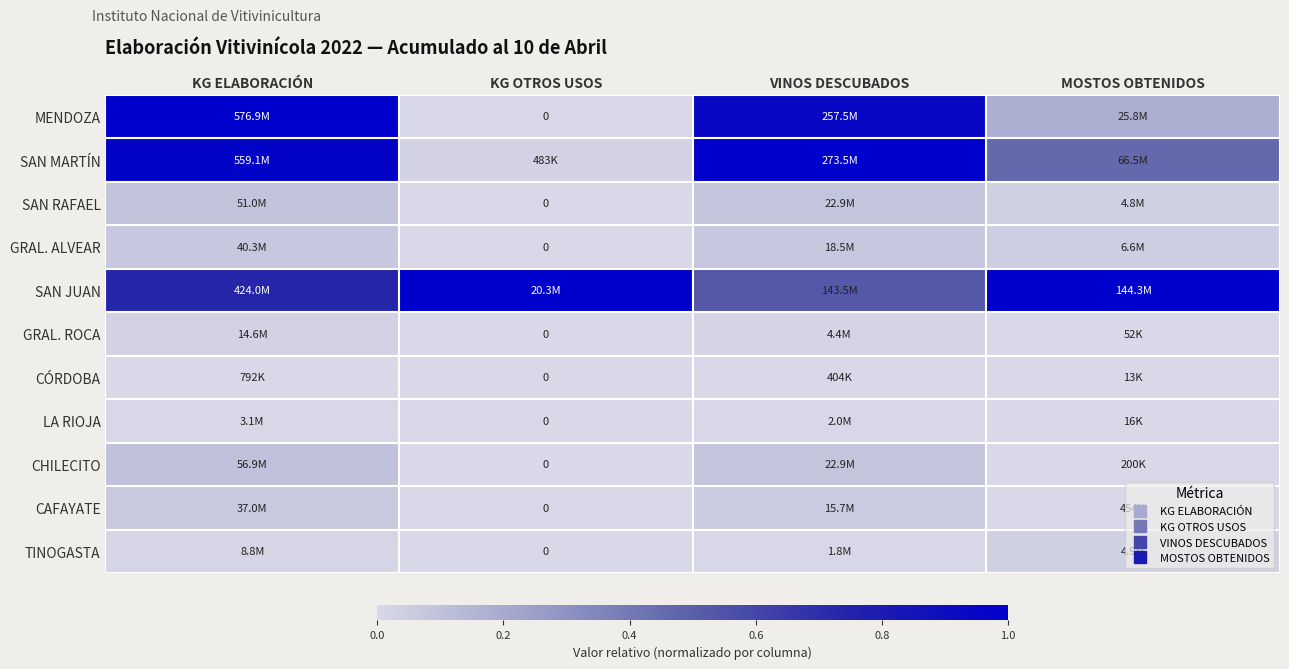

Which category has the lowest value in the LA RIOJA series?

KG OTROS USOS